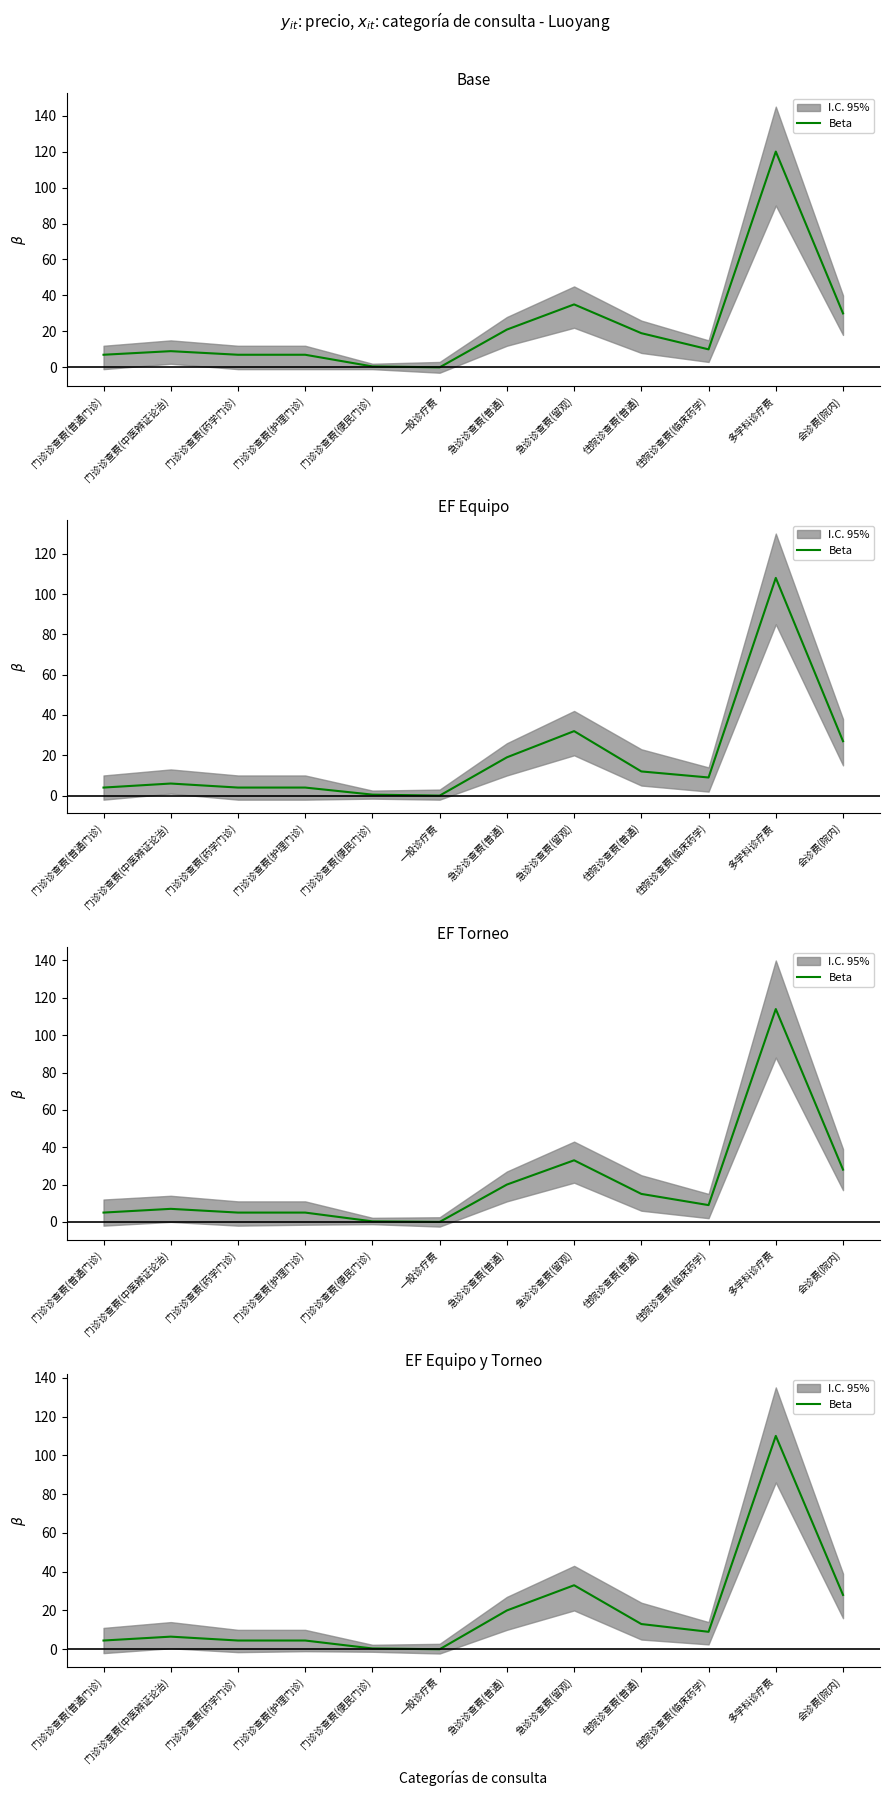

What is the average value?

19.4